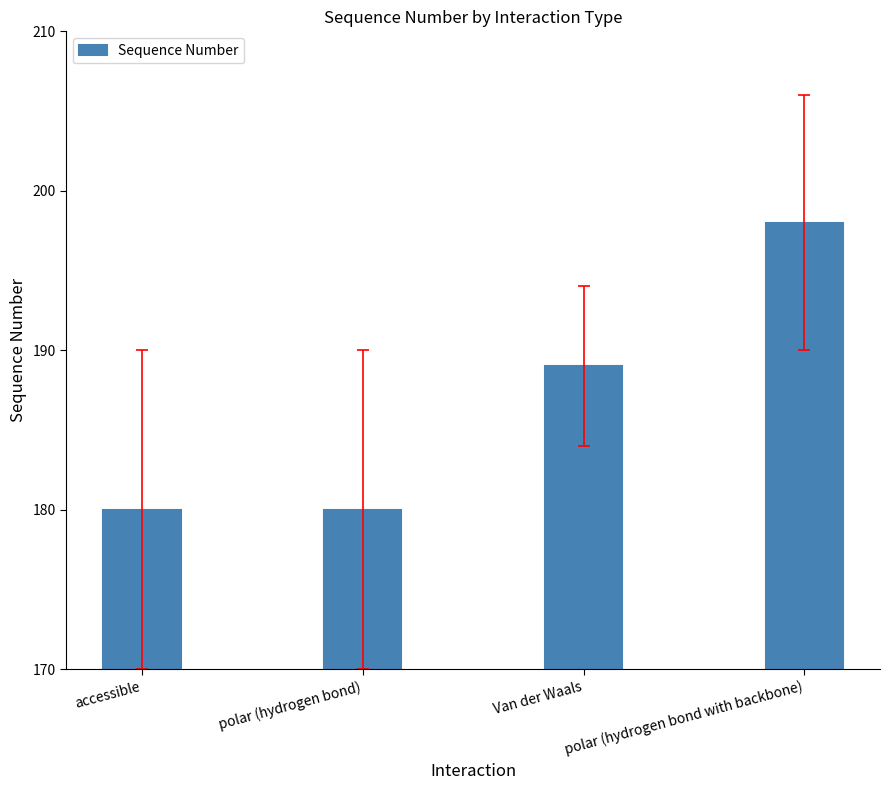

What is the change in value from accessible to Van der Waals?

+9